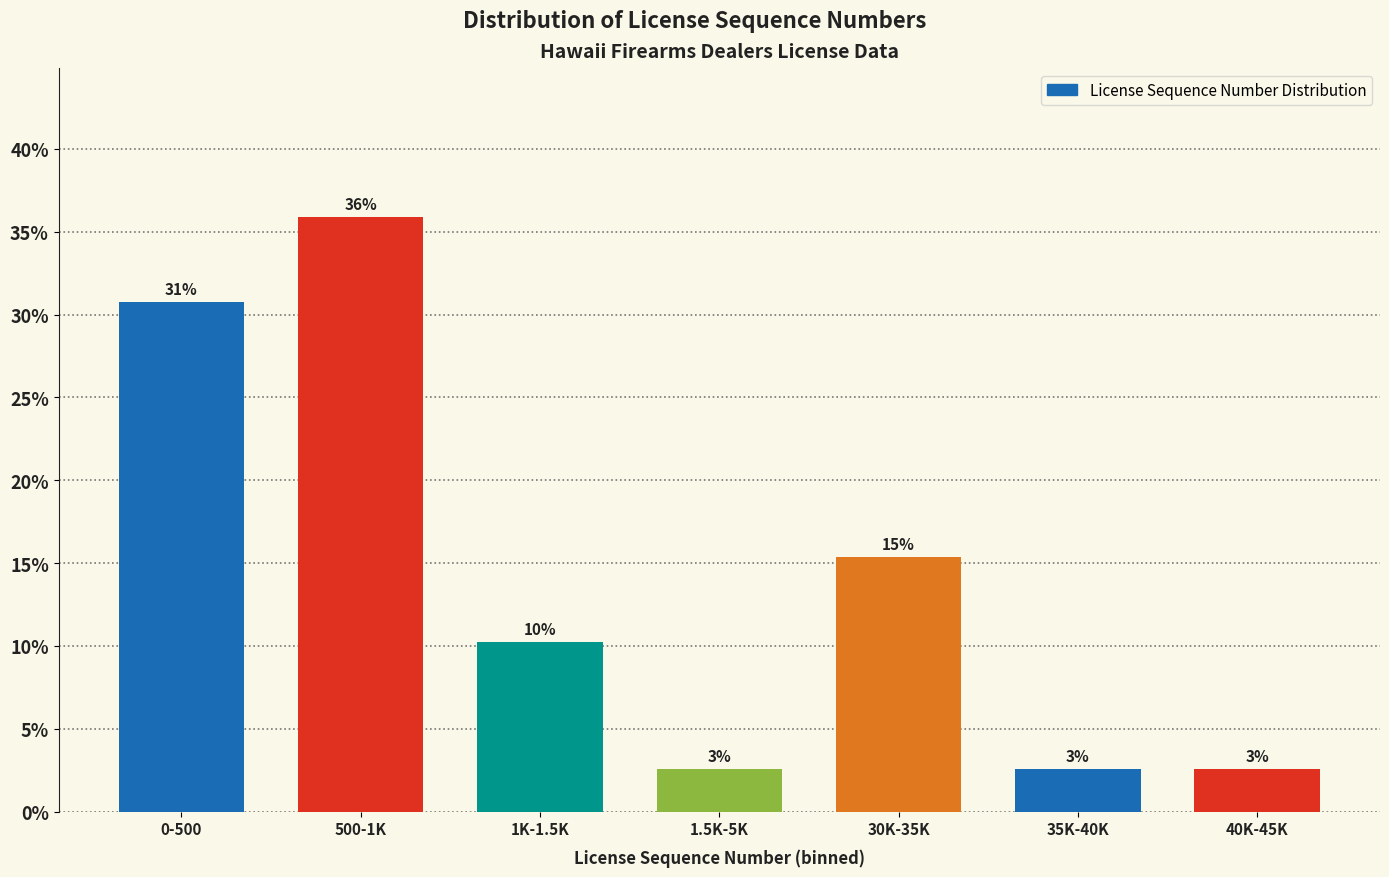

How many bars are there in total?

7